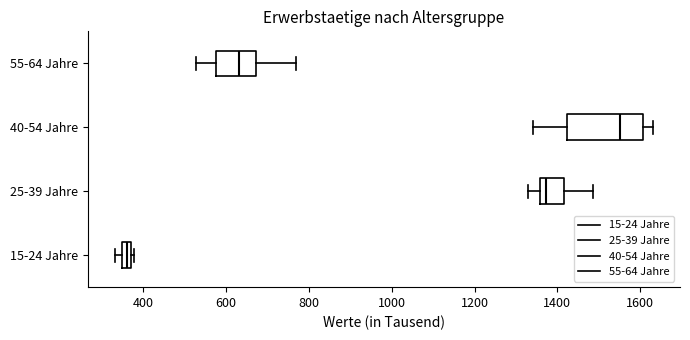

Where is the right edge of the box for 55-64 Jahre on the x-axis? The values are not printed on the chart, so give them approximately, as read against the axis.

680